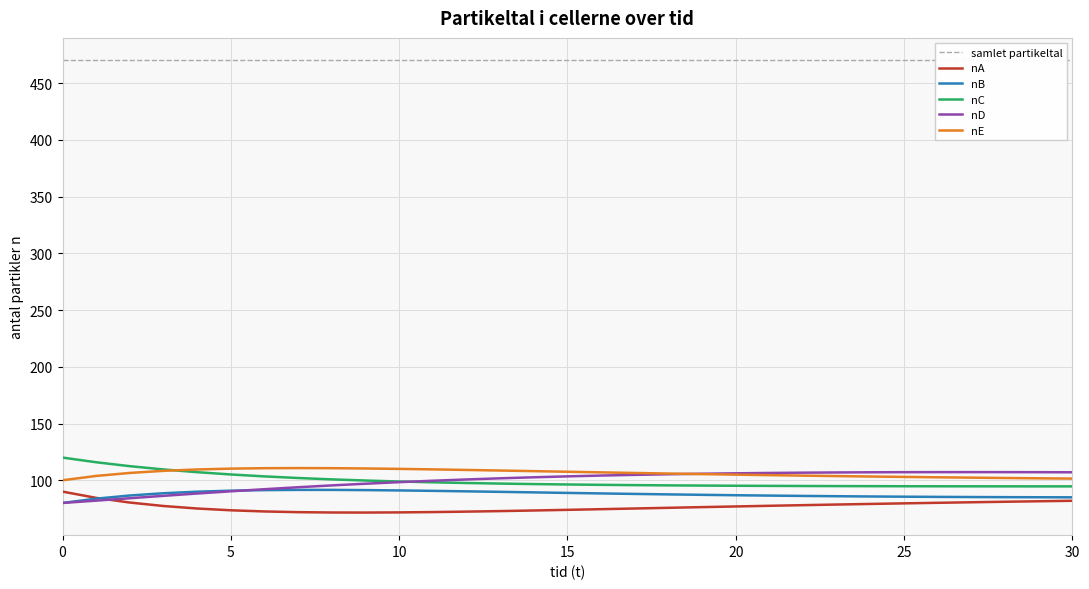

How many data points in nA are above 76?

16